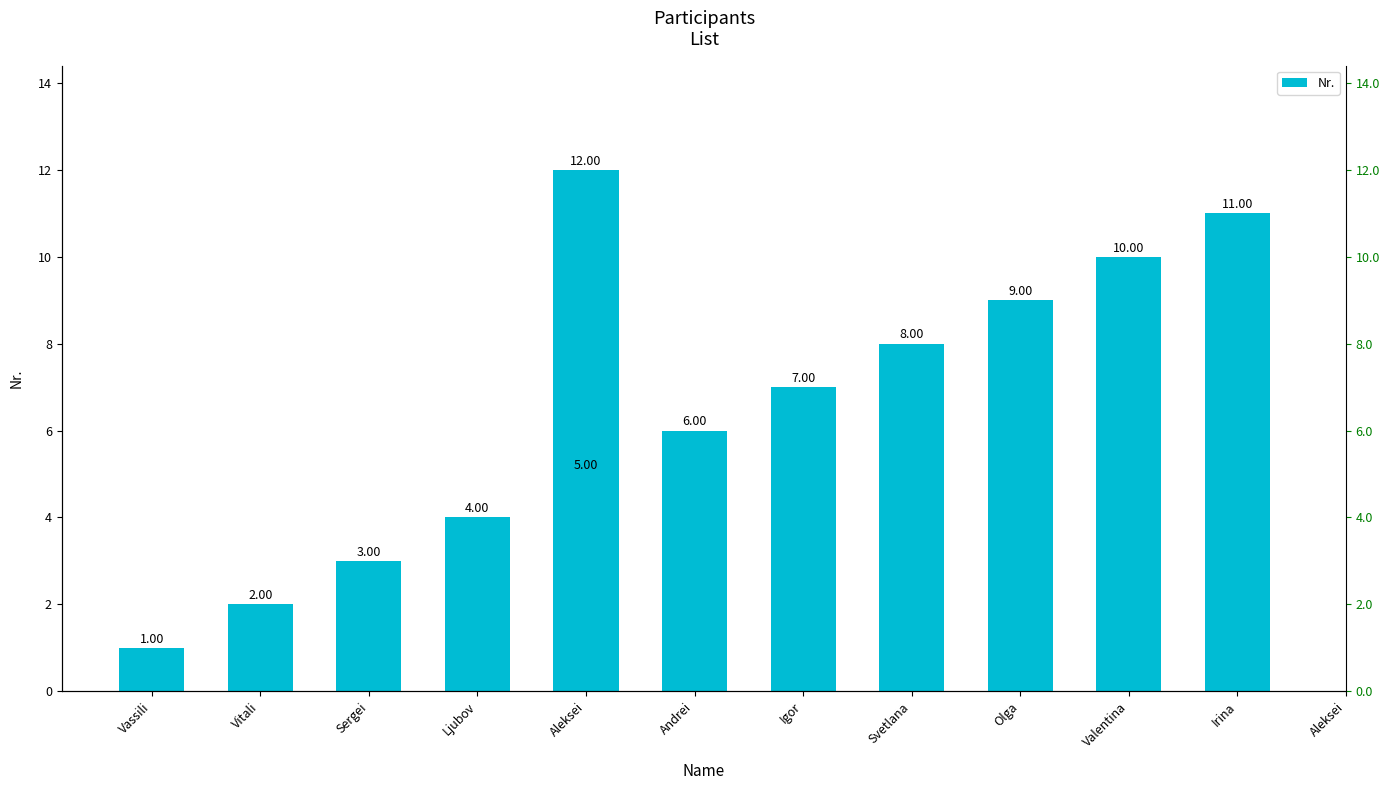

Reading left to right, list all the values displayed in this chart.

1	2	3	4	5	6	7	8	9	10	11	12